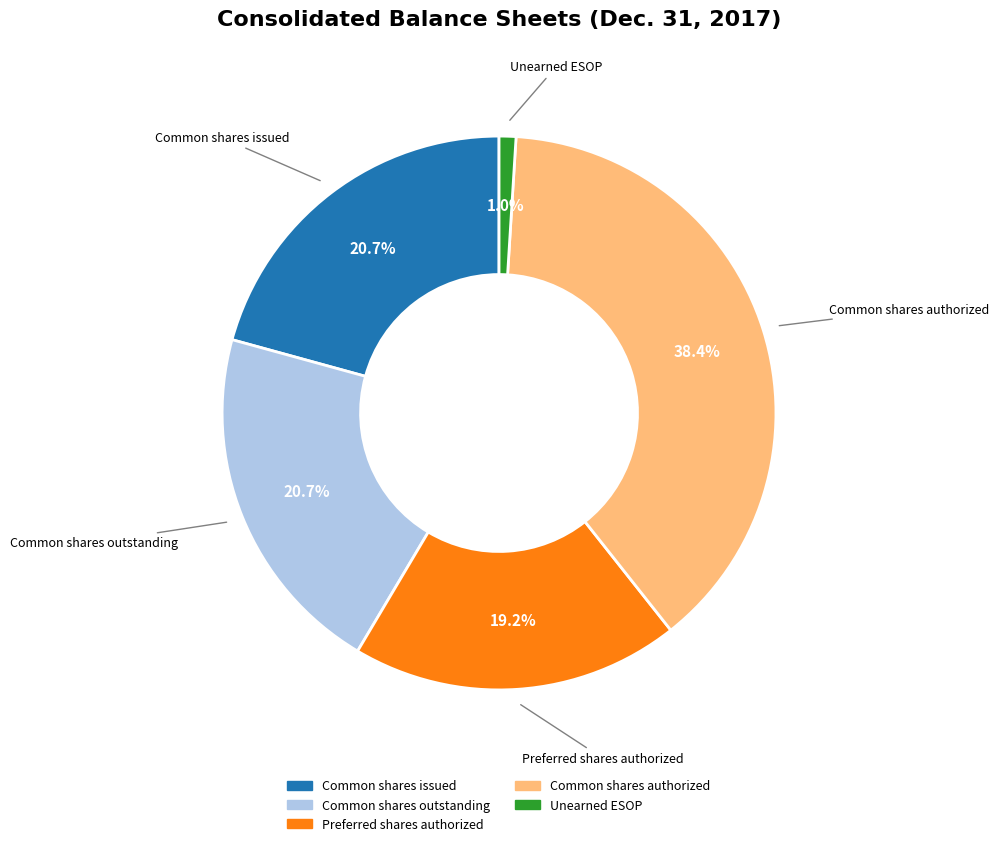

To the nearest percent, what is the average slice percentage?

20%